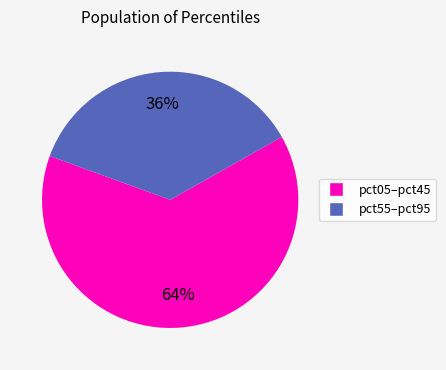

Is there any slice that represents more than half of the pie?

Yes